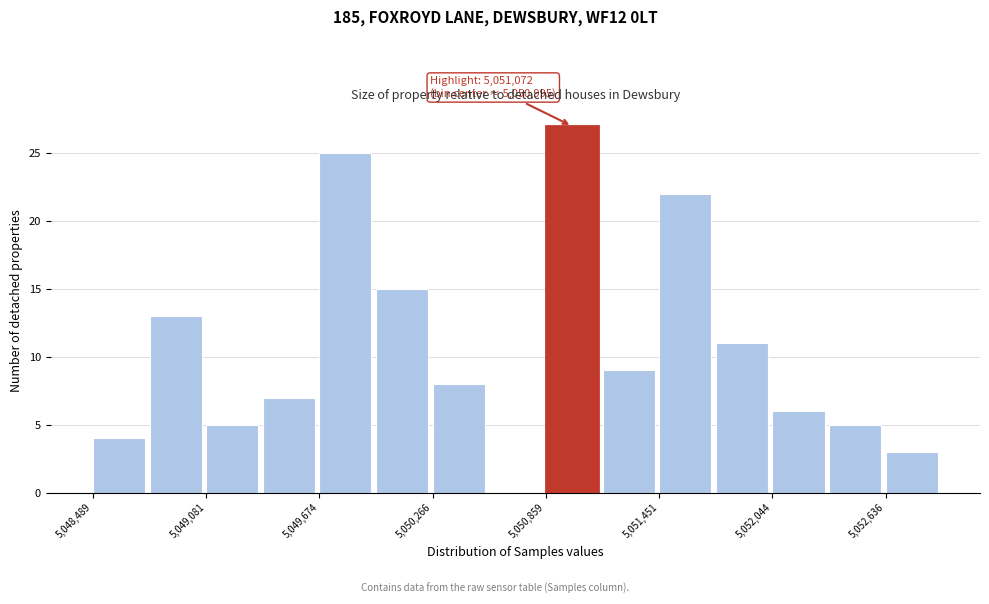

Around what value on the x-axis is the tallest bar? Give the approximate position of its centre, as read against the axis.

5051000